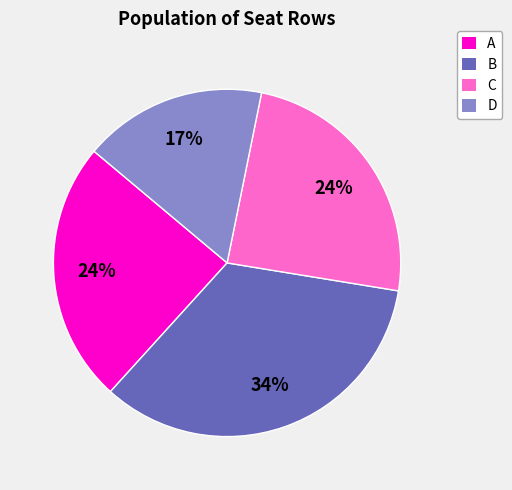

Count the number of slices in the pie.

4